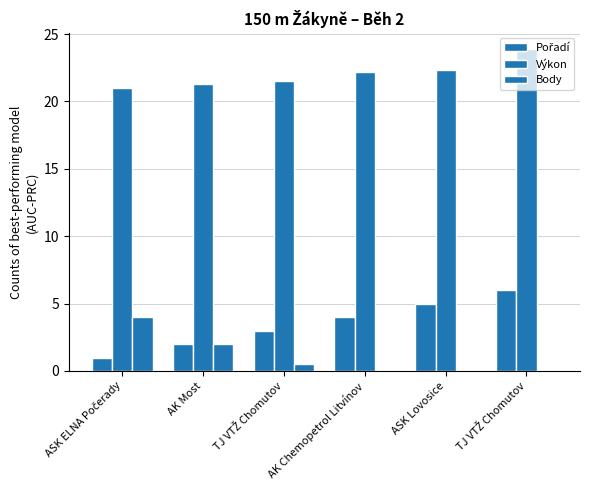

Reading left to right, extract all data points from this chart.

Pořadí: ASK ELNA Počerady=1.0	AK Most=2.0	TJ VTŽ Chomutov=3.0	AK Chemopetrol Litvínov=4.0	ASK Lovosice=5.0	TJ VTŽ Chomutov=6.0
Výkon: ASK ELNA Počerady=21.0	AK Most=21.3	TJ VTŽ Chomutov=21.5	AK Chemopetrol Litvínov=22.2	ASK Lovosice=22.3	TJ VTŽ Chomutov=23.9
Body: ASK ELNA Počerady=4.0	AK Most=2.0	TJ VTŽ Chomutov=0.5	AK Chemopetrol Litvínov=0.0	ASK Lovosice=0.0	TJ VTŽ Chomutov=0.0